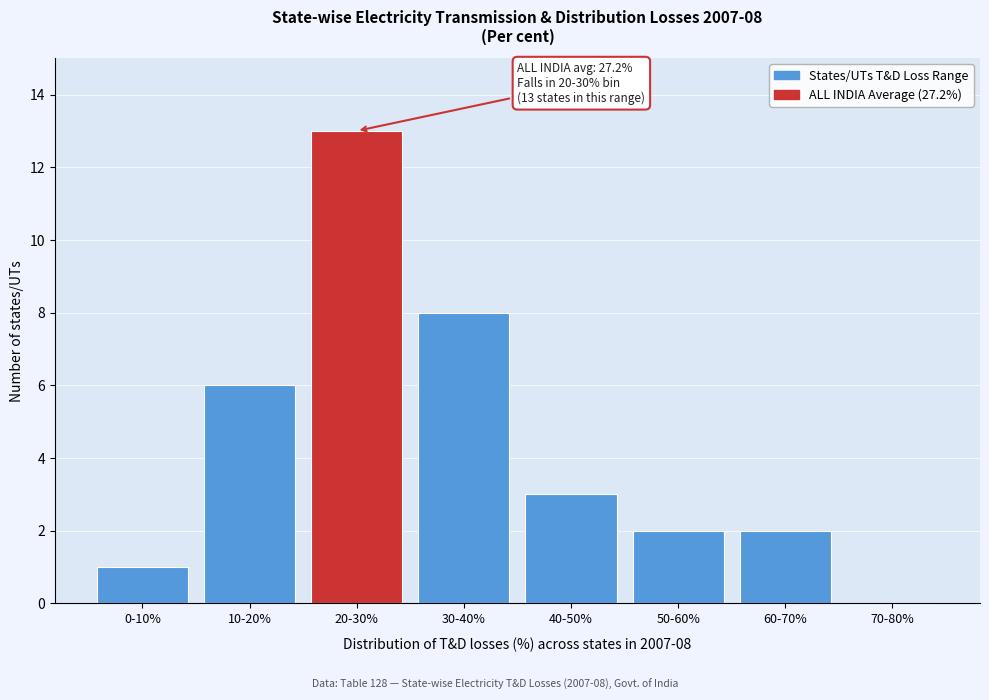

Reading left to right, what are all the values shown in this chart?

0-10%=1	10-20%=6	20-30%=13	30-40%=8	40-50%=3	50-60%=2	60-70%=2	70-80%=0